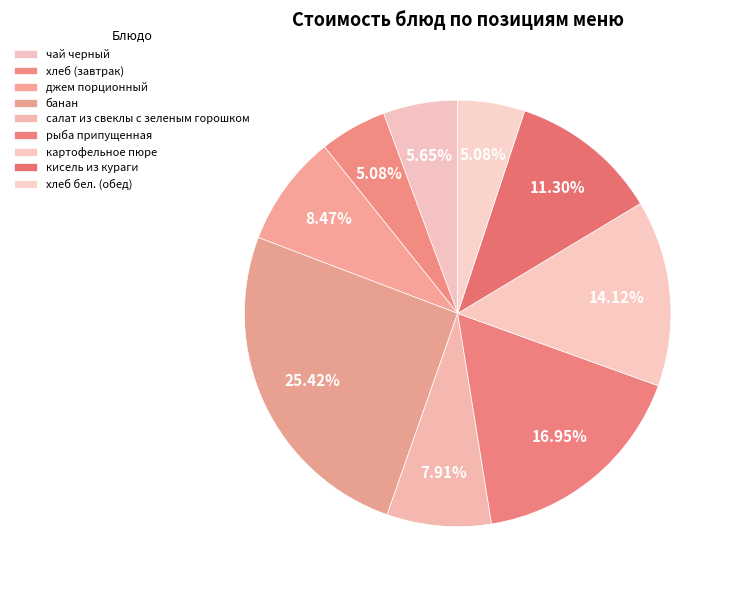

To the nearest percent, what portion does салат из свеклы с зеленым горошком represent?

8%